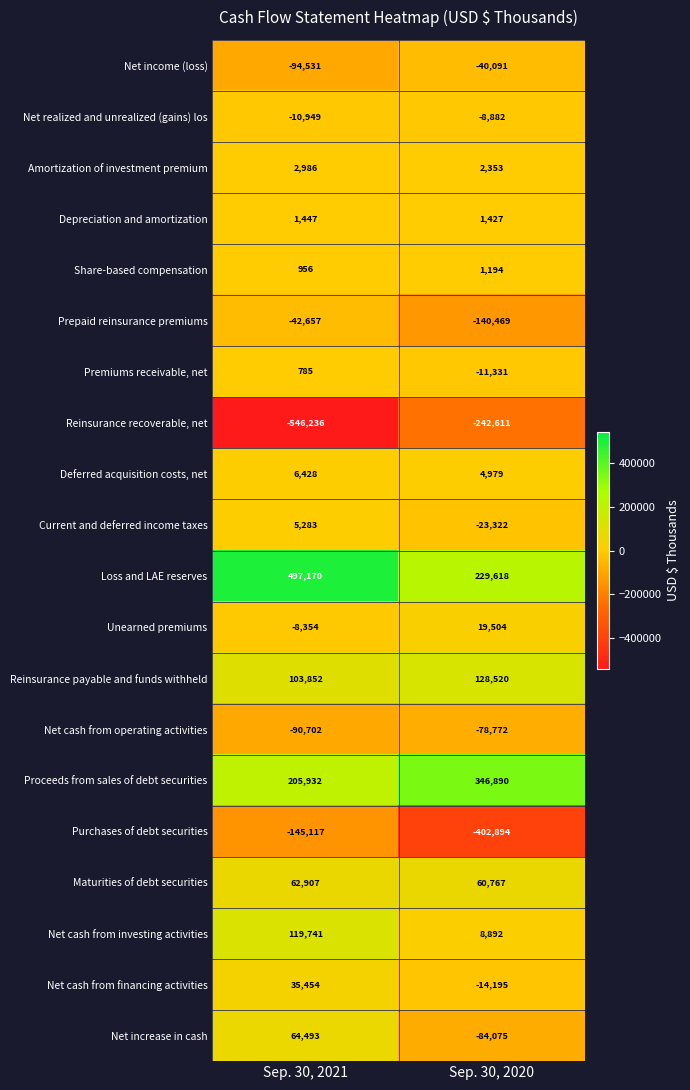

Is the value of Net cash from investing activities at Sep. 30, 2020 greater than the value of Loss and LAE reserves at Sep. 30, 2021?

No